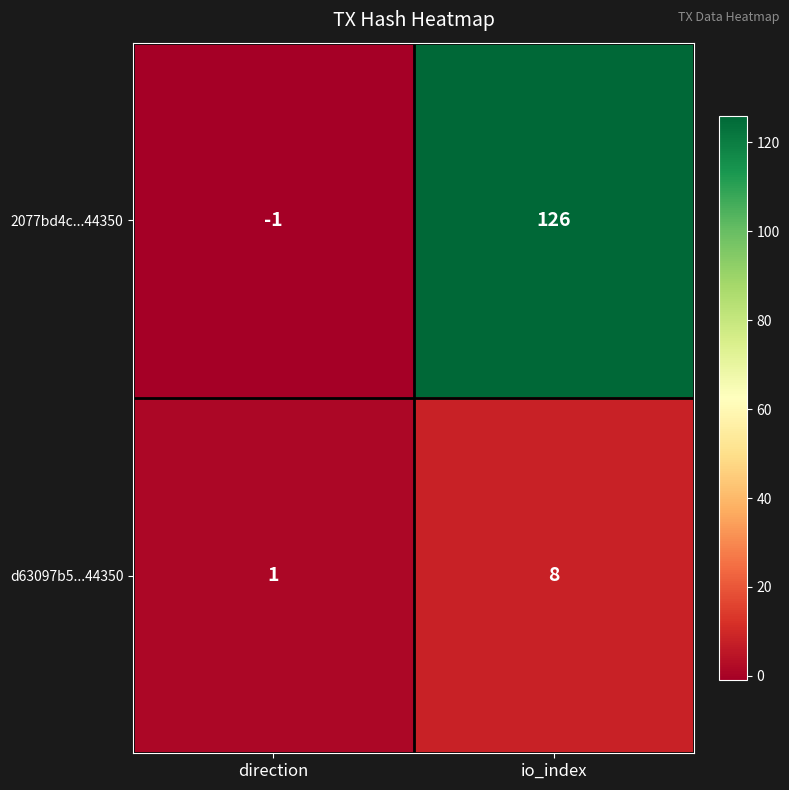

What is the difference between the maximum and minimum values in the 2077bd4c...44350 series?

127